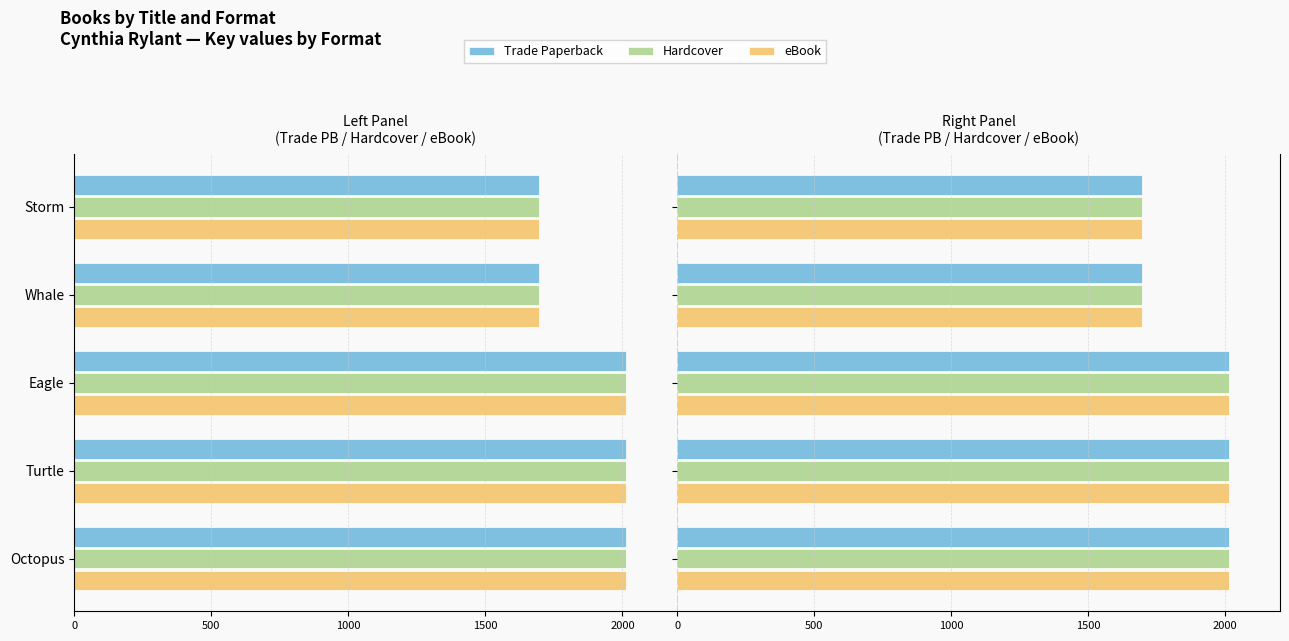

What is the sum of all Hardcover values?

9427.5